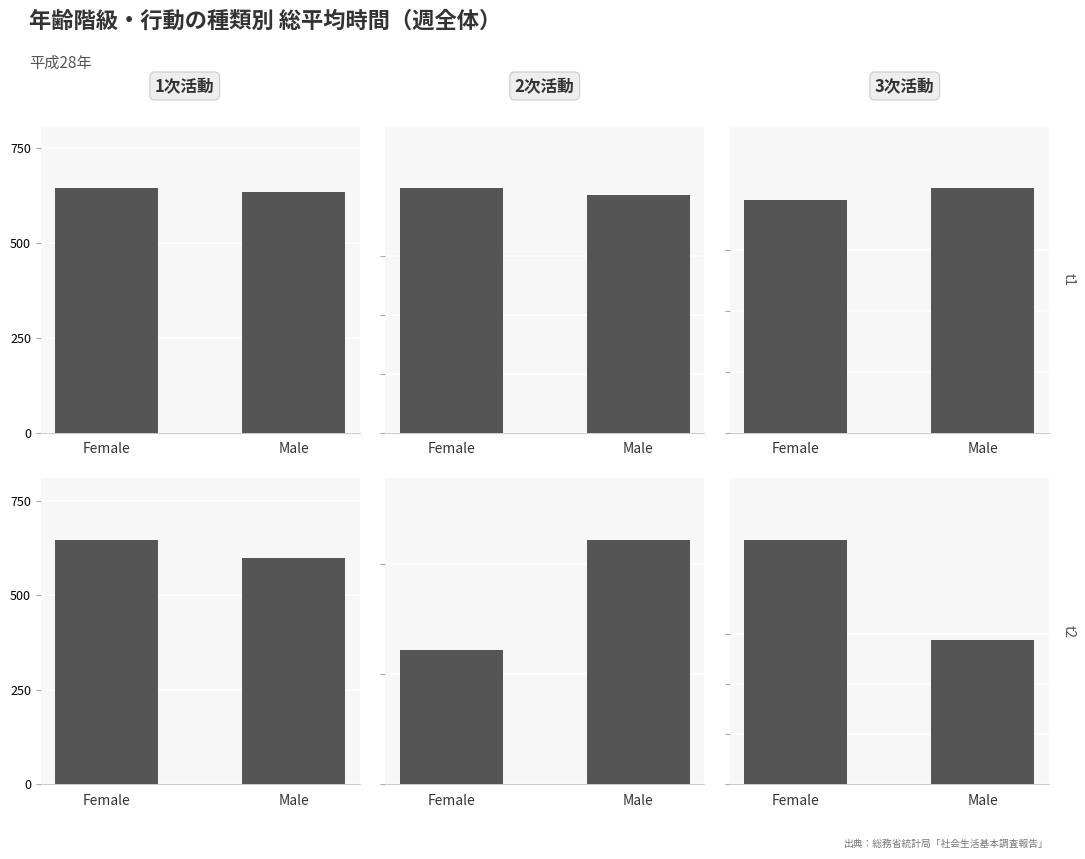

Rank the series at Male from lowest to highest value.

3次活動, 2次活動, 1次活動